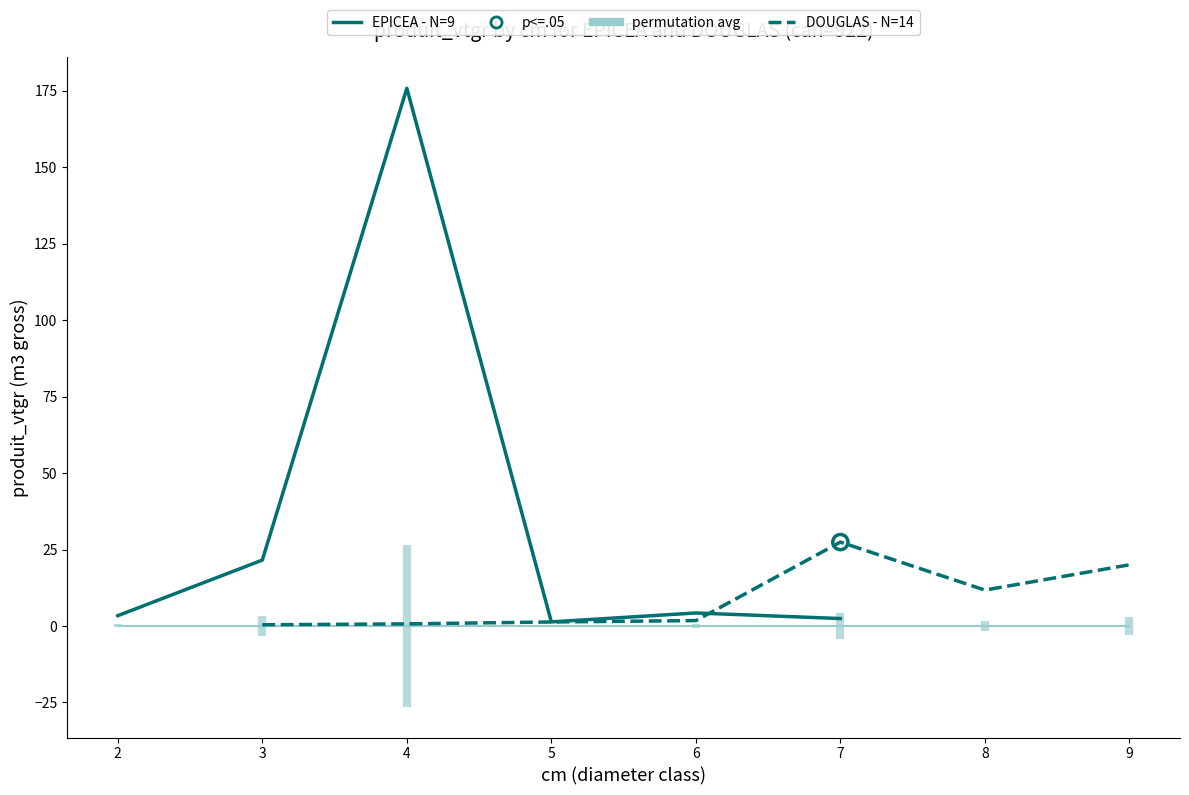

At how many categories does at least one series exceed 3?

7